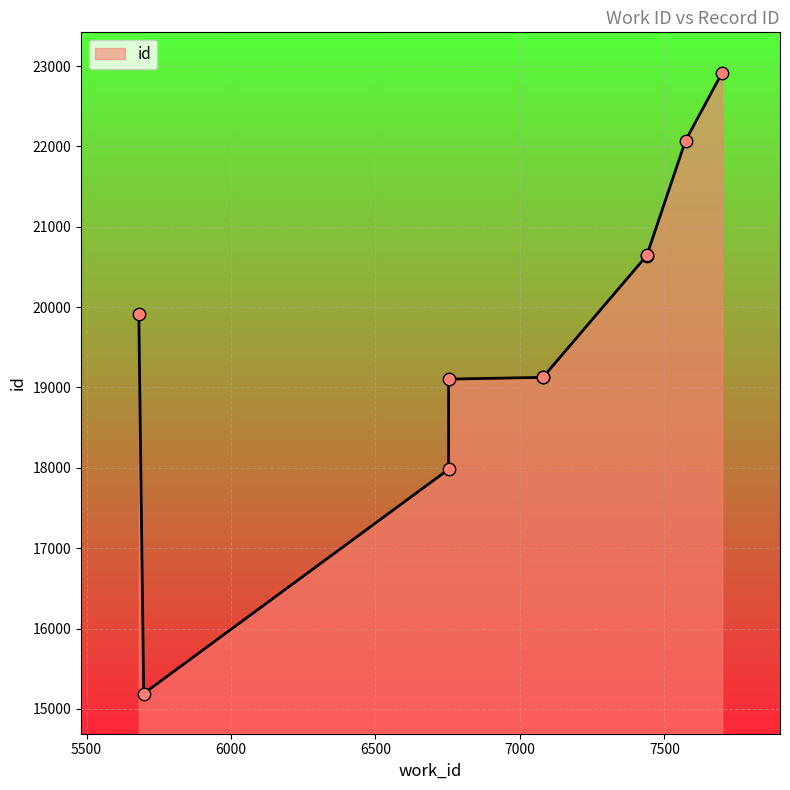

What is the change in value from 5681 to 7700?

+3009